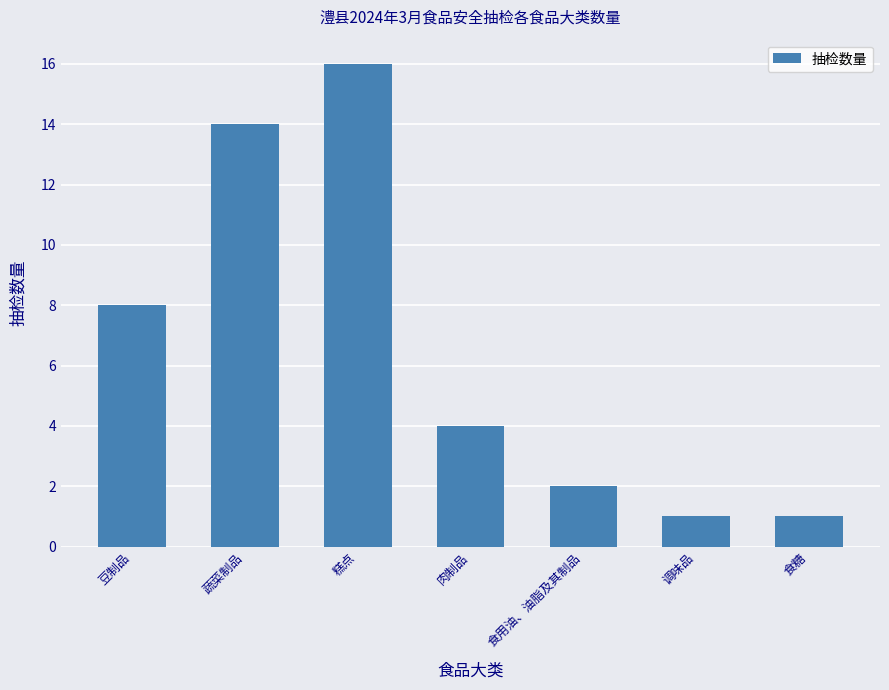

What position from the right is 蔬菜制品?

6